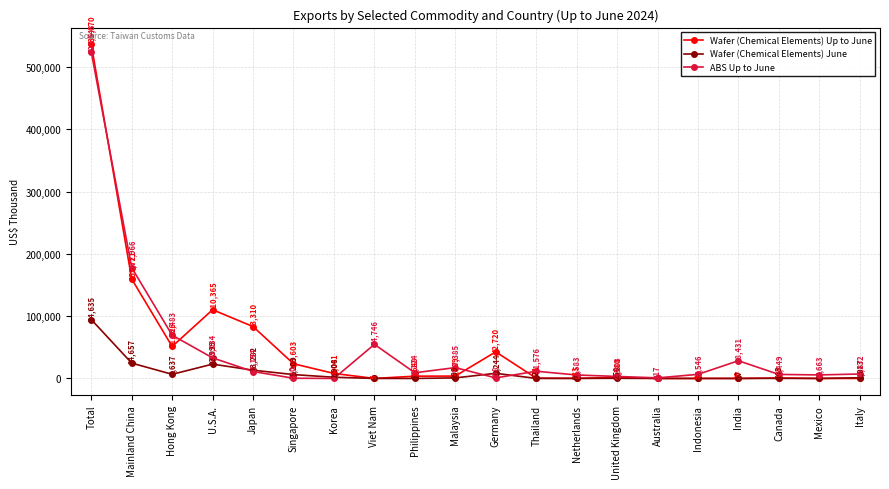

What are all the series names shown in the legend?

Wafer (Chemical Elements) Up to June, Wafer (Chemical Elements) June, ABS Up to June